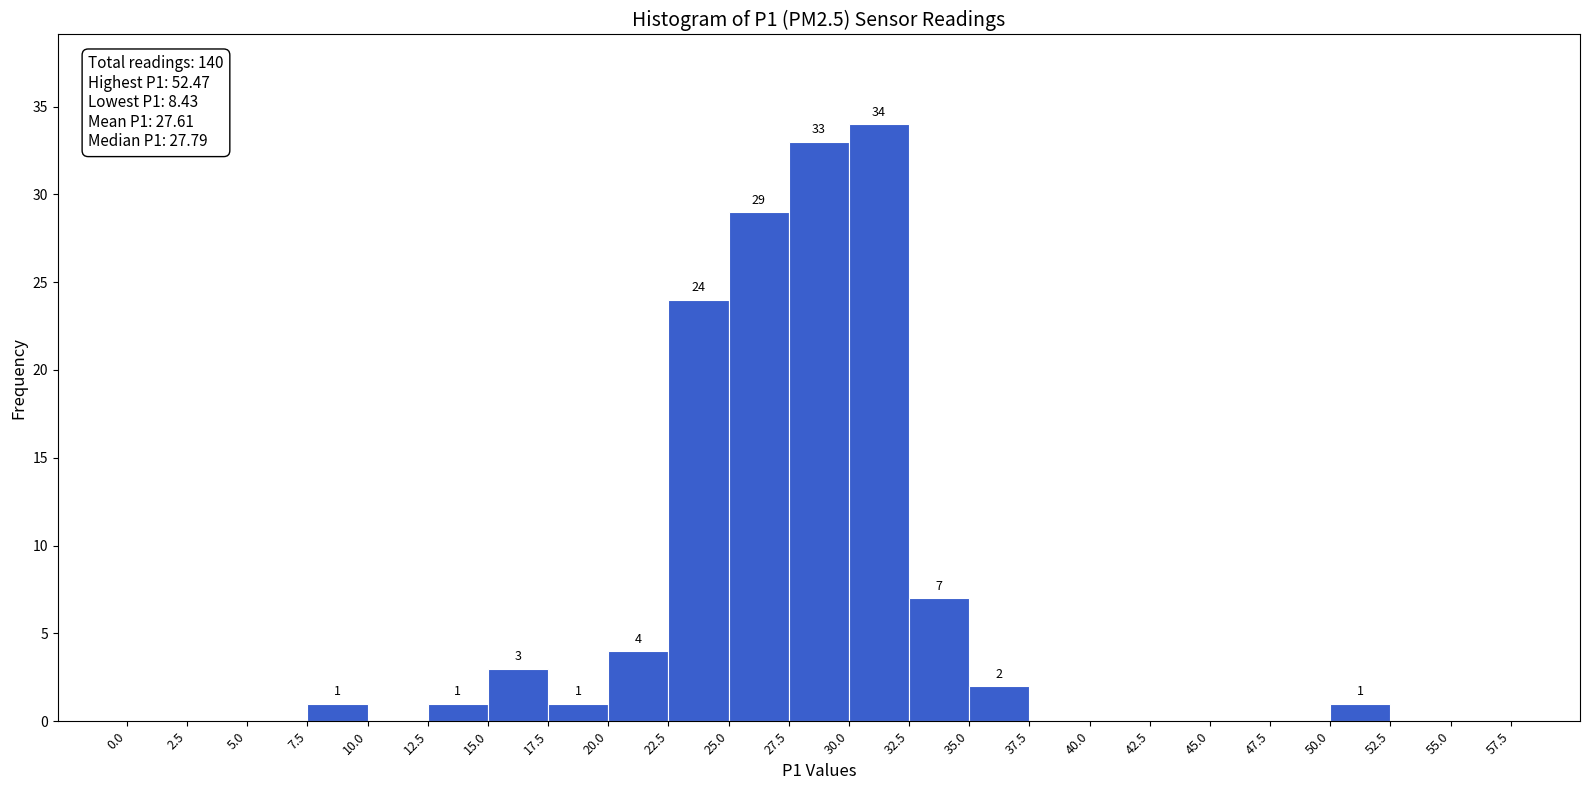

Which range on the x-axis has the tallest bar?

30.0 to 32.5